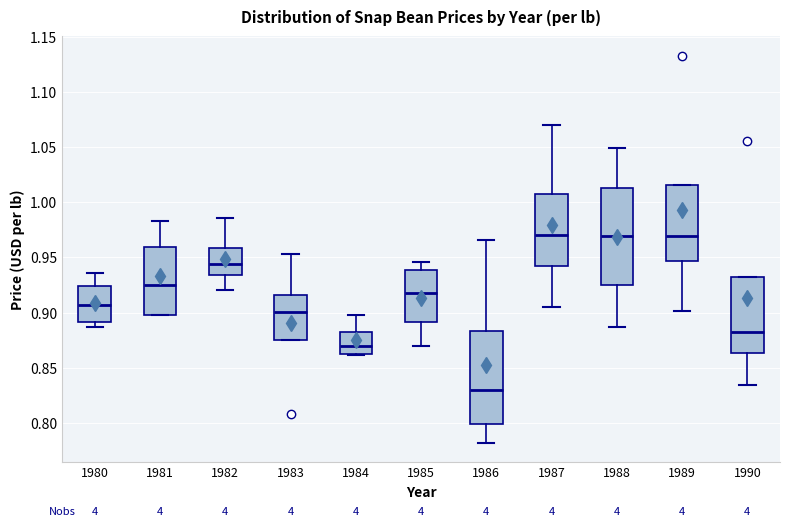

Reading left to right, read every box against the y-axis: the position of its median line, the range the box covers, and the ends of its whiskers. The values are not printed on the chart, so give them approximately, as read against the axis.

1980: median 0.905, box 0.890 to 0.925, whiskers 0.885 to 0.935
1981: median 0.925, box 0.900 to 0.960, whiskers 0.900 to 0.985
1982: median 0.945, box 0.935 to 0.960, whiskers 0.920 to 0.985
1983: median 0.900, box 0.875 to 0.915, whiskers 0.875 to 0.955
1984: median 0.870, box 0.860 to 0.880, whiskers 0.860 (just below the box's lower edge) to 0.900
1985: median 0.920, box 0.890 to 0.940, whiskers 0.870 to 0.945
1986: median 0.830, box 0.800 to 0.885, whiskers 0.780 to 0.965
1987: median 0.970, box 0.940 to 1.010, whiskers 0.905 to 1.070
1988: median 0.970, box 0.925 to 1.015, whiskers 0.885 to 1.050
1989: median 0.970, box 0.945 to 1.015, whiskers 0.900 to 1.015
1990: median 0.880, box 0.865 to 0.930, whiskers 0.835 to 0.930